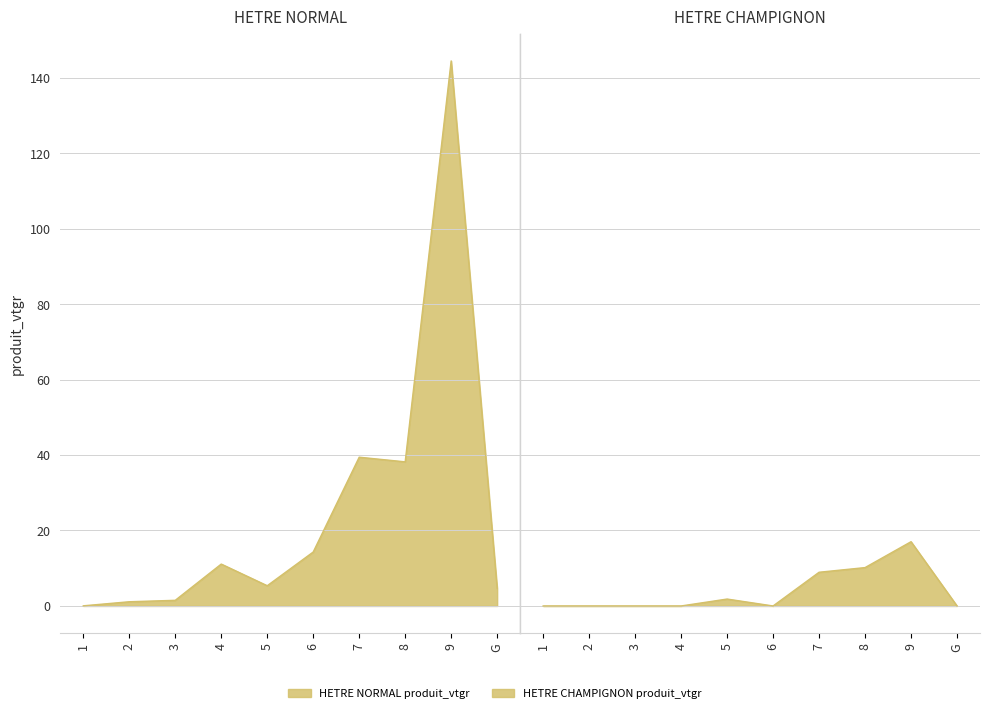

What is the value of the HETRE NORMAL produit_vtgr point at the 6th from the left?

14.3